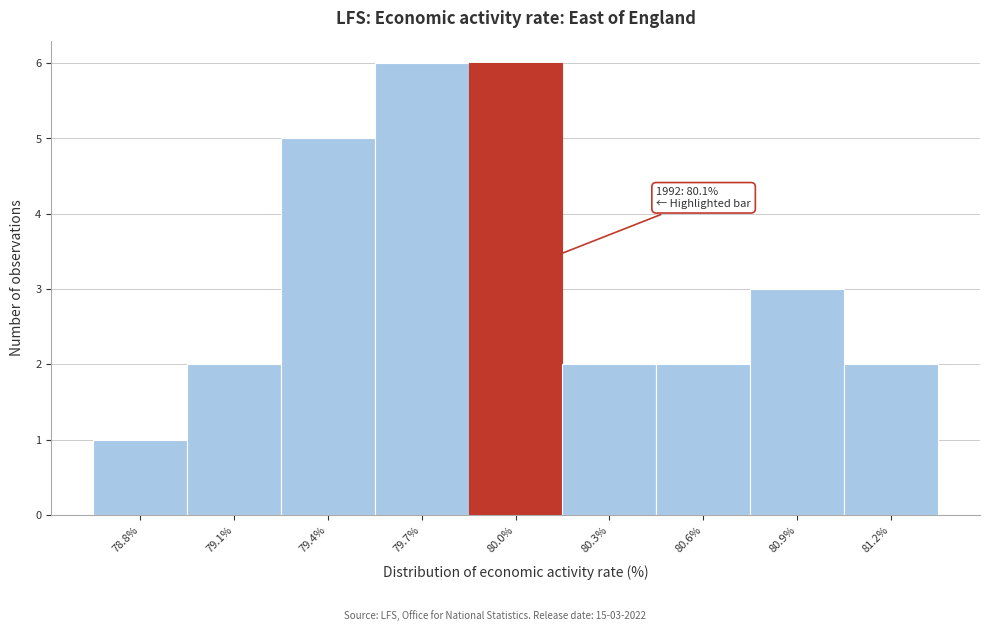

Reading left to right, what are all the values shown in this chart?

1	2	5	6	6	2	2	3	2